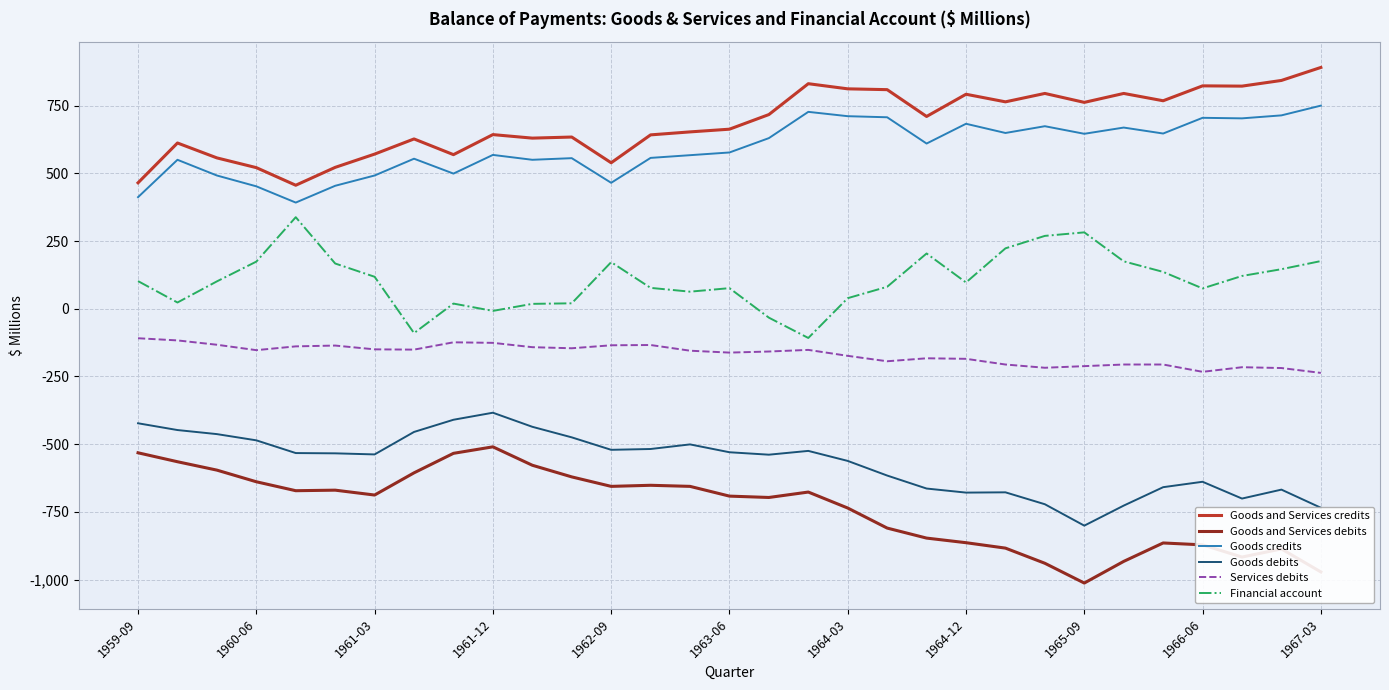

How many series are shown in this chart?

6